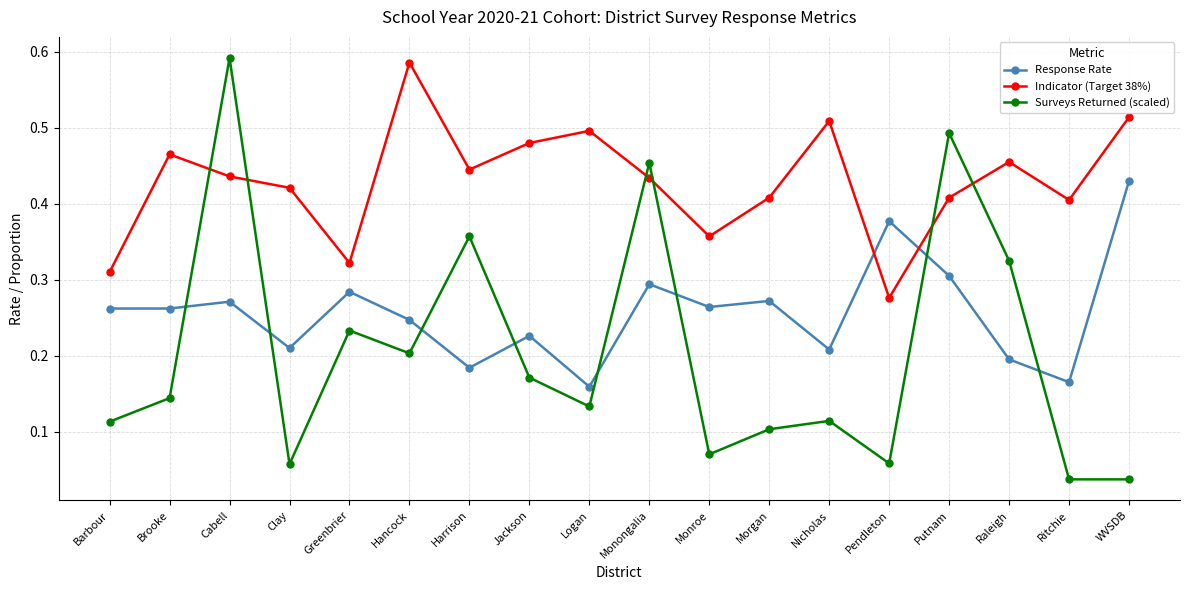

Rank the series by their average value, from highest to lowest.

Indicator (Target 38%), Response Rate, Surveys Returned (scaled)